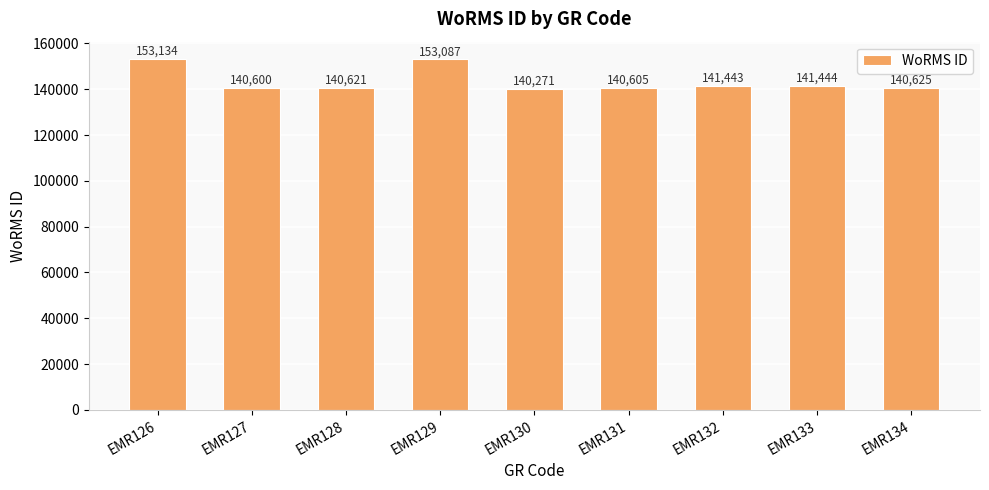

What is the value of the 5th bar from the left?

140271